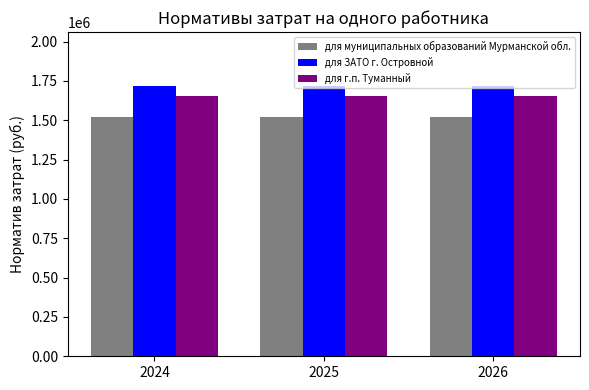

Reading left to right, what are all the values shown in this chart?

для муниципальных образований Мурманской обл.: 2024=1518951	2025=1518951	2026=1518951
для ЗАТО г. Островной: 2024=1717075	2025=1717075	2026=1717075
для г.п. Туманный: 2024=1651034	2025=1651034	2026=1651034